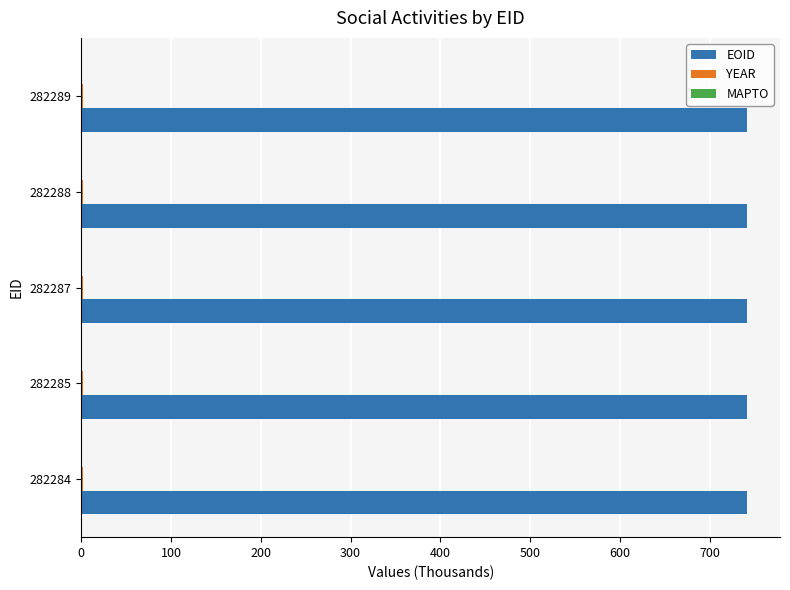

The EOID series shows 741.4 at 282285. True or false?

True